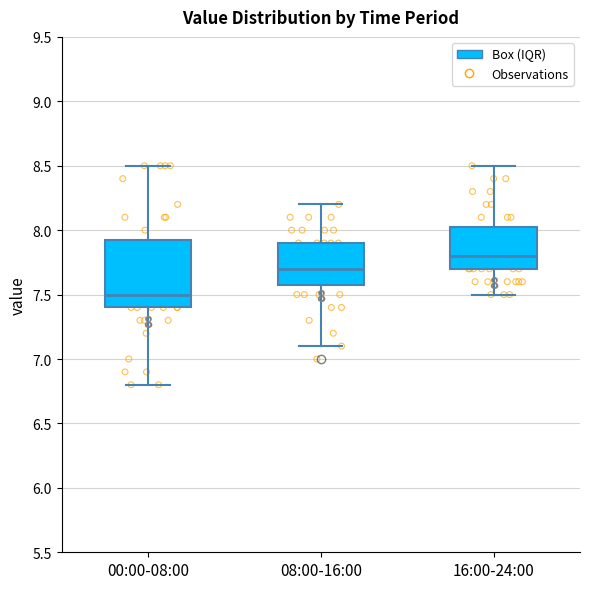

Which box is the tallest, from its lower edge to its upper edge?

00:00-08:00